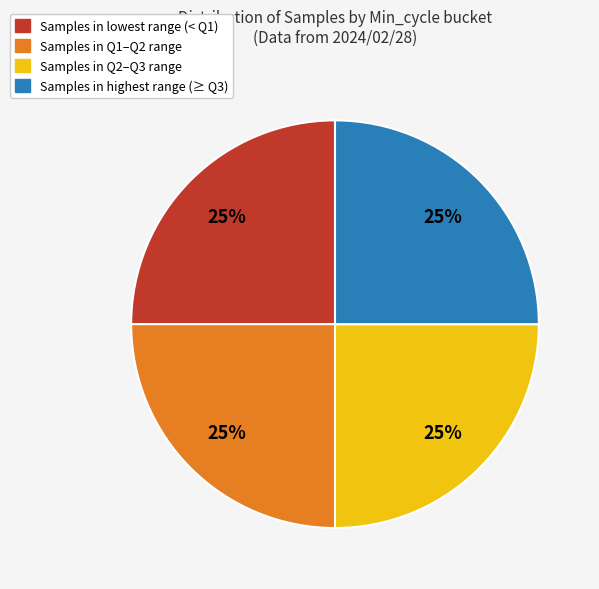

Is there a majority slice in this chart?

No